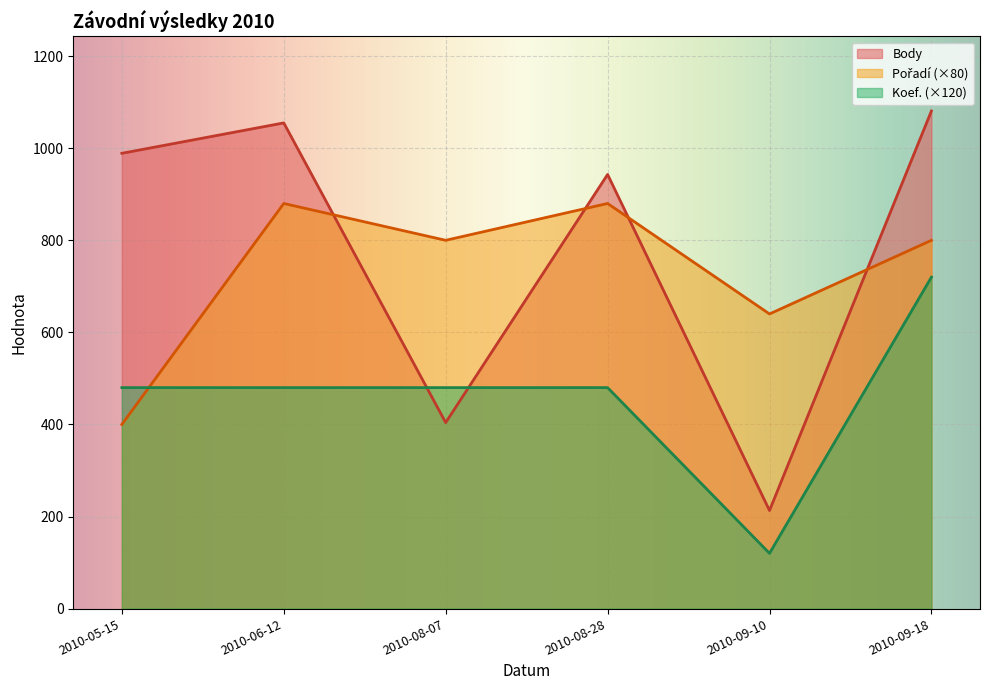

Where is the first local maximum for Body?

2010-06-12